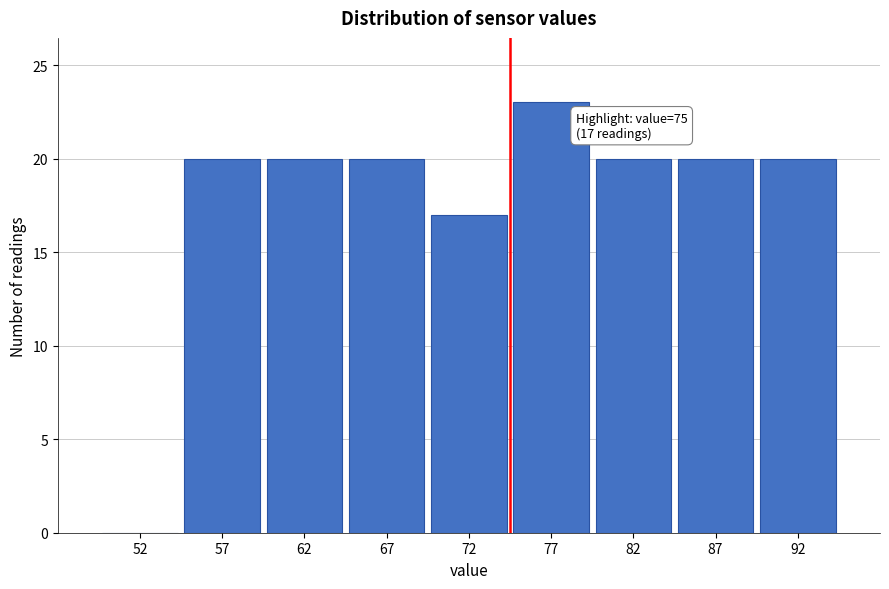

Which range on the x-axis has the tallest bar?

75 to 80